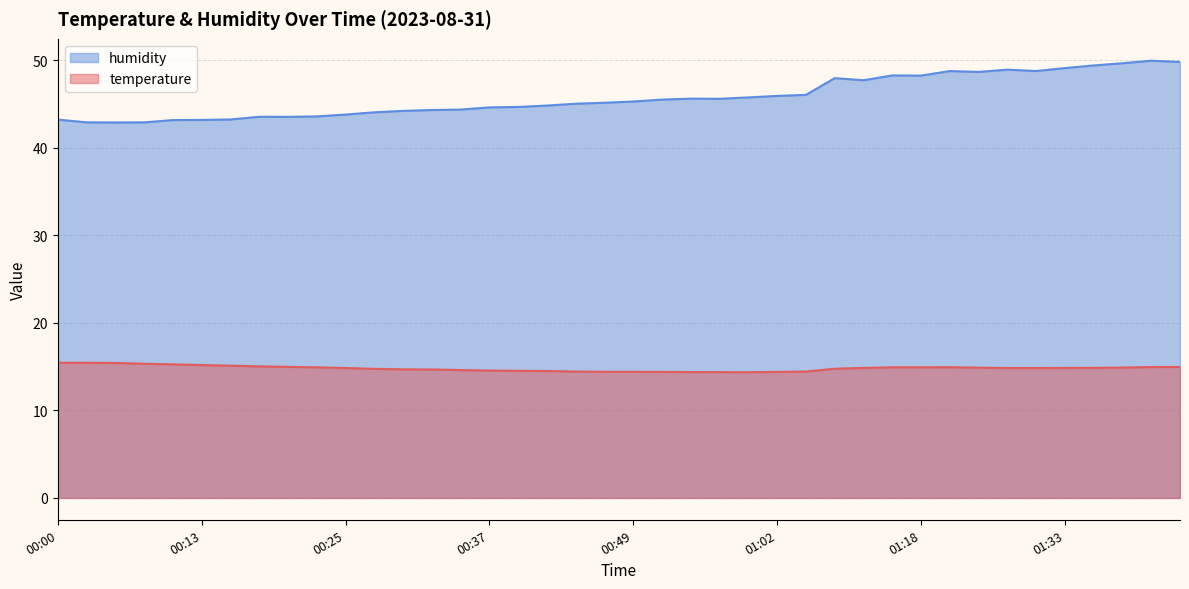

Which series has the largest total across all categories?

humidity